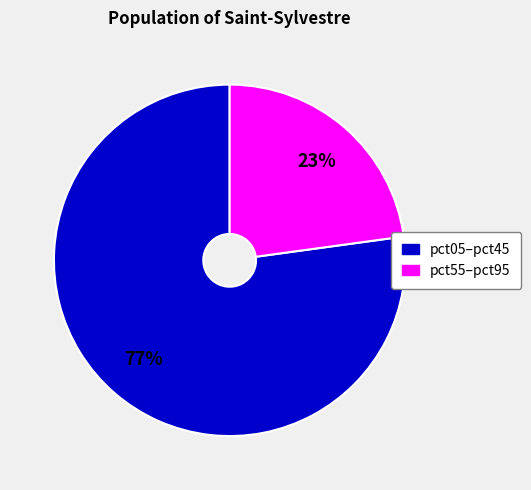

Does any single category account for the majority?

Yes